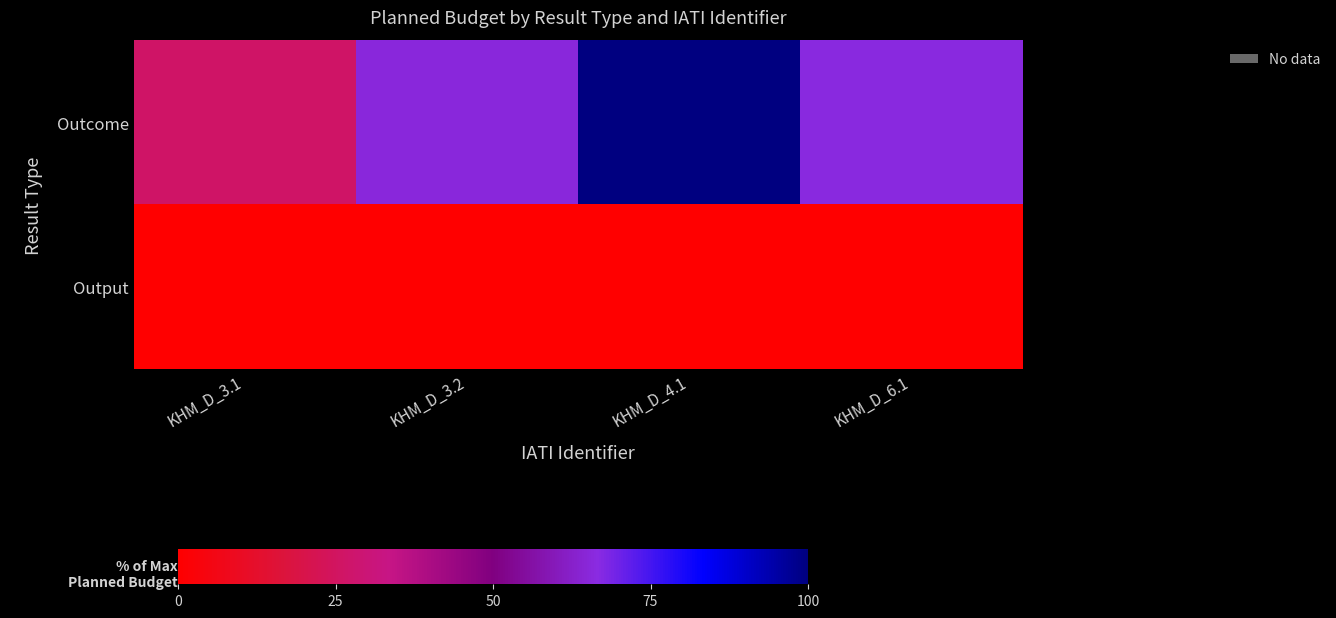

Reading left to right, extract all data points from this chart.

Outcome: KHM_D_3.1=26.4	KHM_D_3.2=65.4	KHM_D_4.1=100.0	KHM_D_6.1=66.3
Output: KHM_D_3.1=0.0	KHM_D_3.2=0.0	KHM_D_4.1=0.0	KHM_D_6.1=0.0